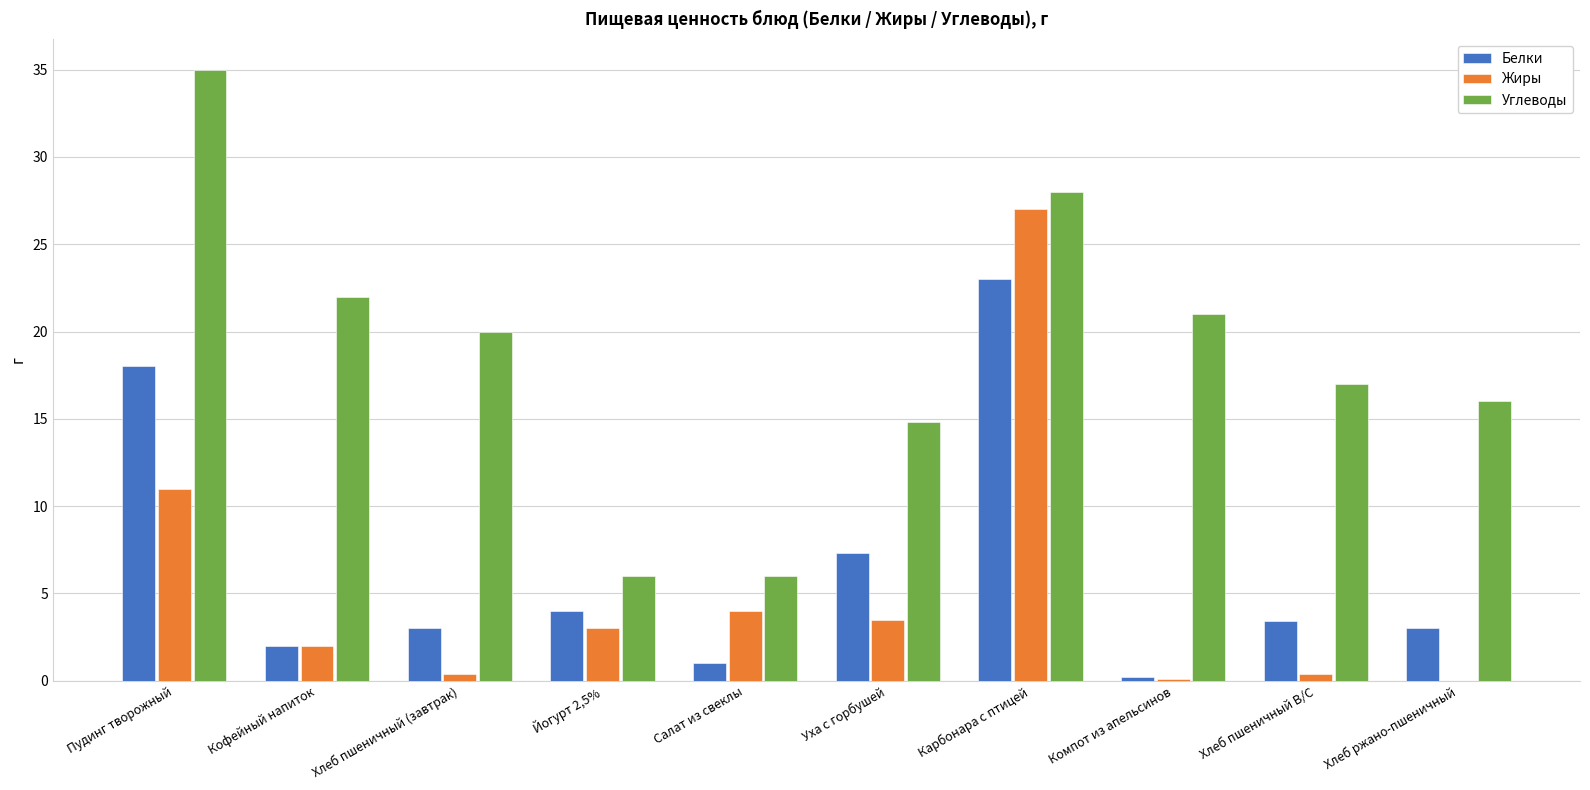

Which label corresponds to the largest value in the chart?

Пудинг творожный